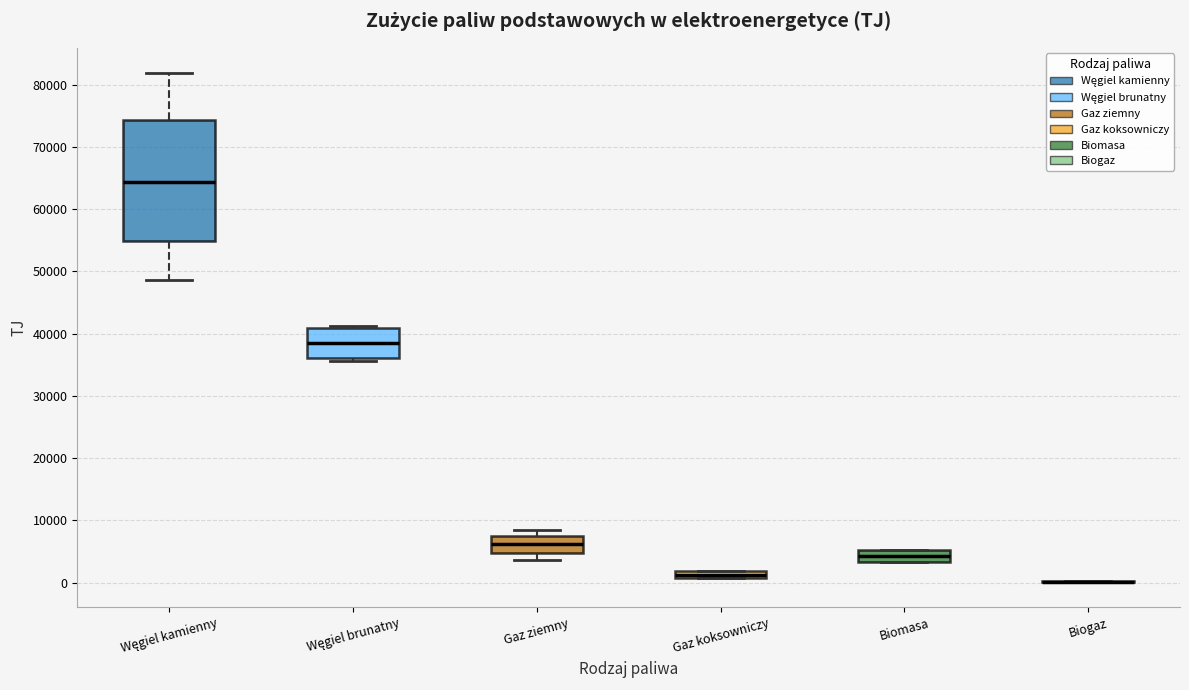

Where does the lower whisker of the box for Węgiel kamienny end on the y-axis? The values are not printed on the chart, so give them approximately, as read against the axis.

49000